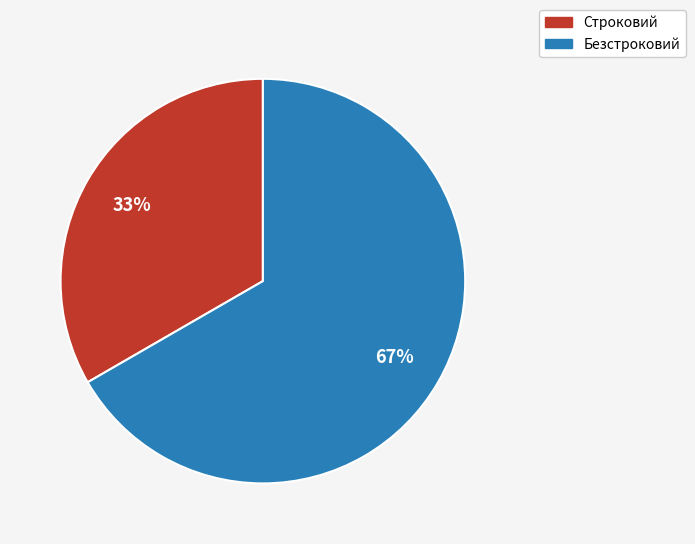

Which category has the smallest portion of the pie?

Строковий